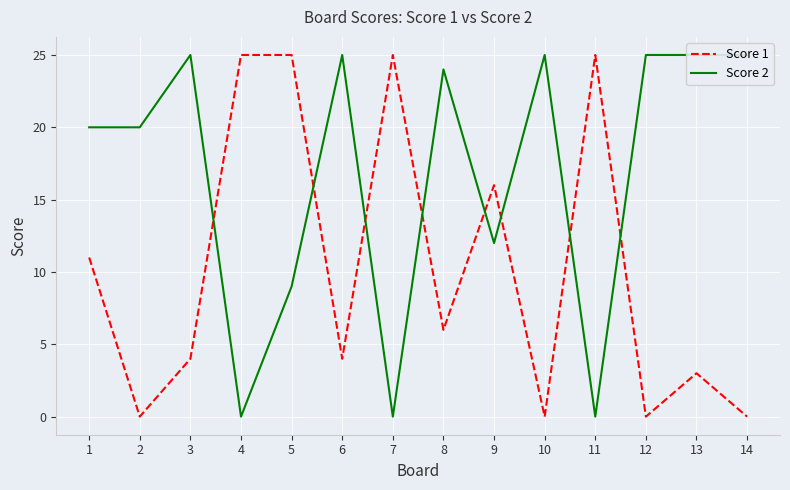

Which series has the widest spread of values?

Score 1